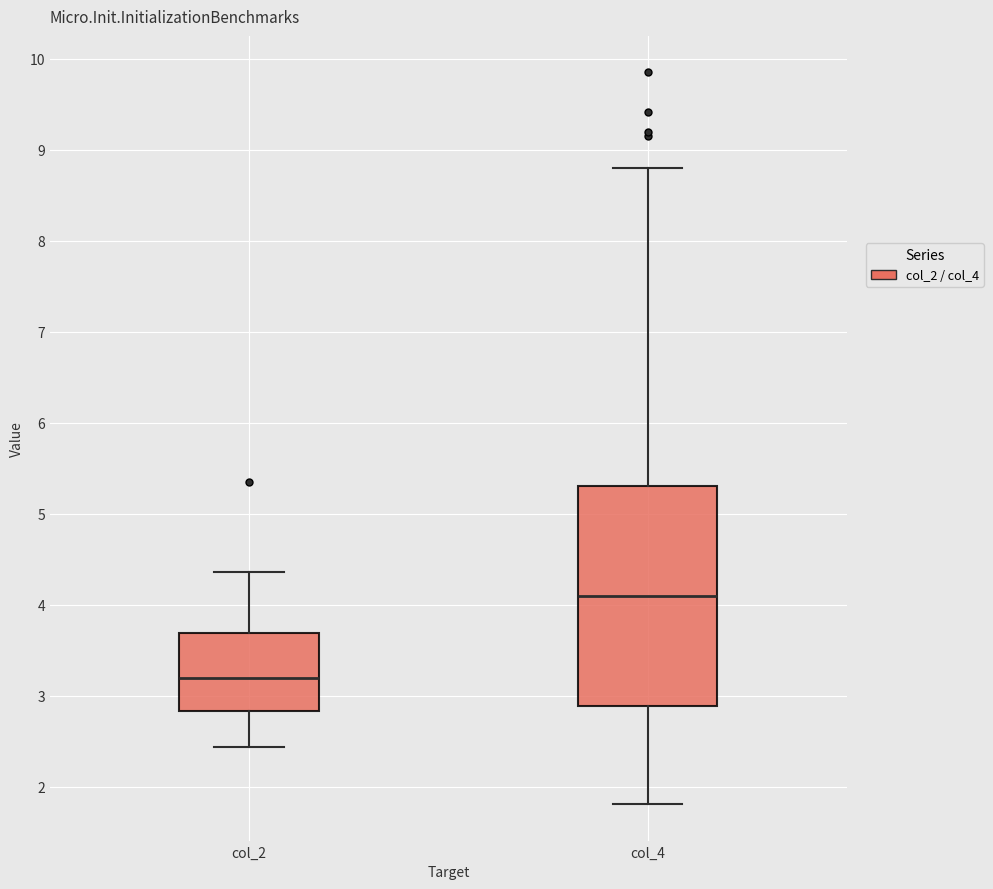

Which box's median line is the lowest?

col_2